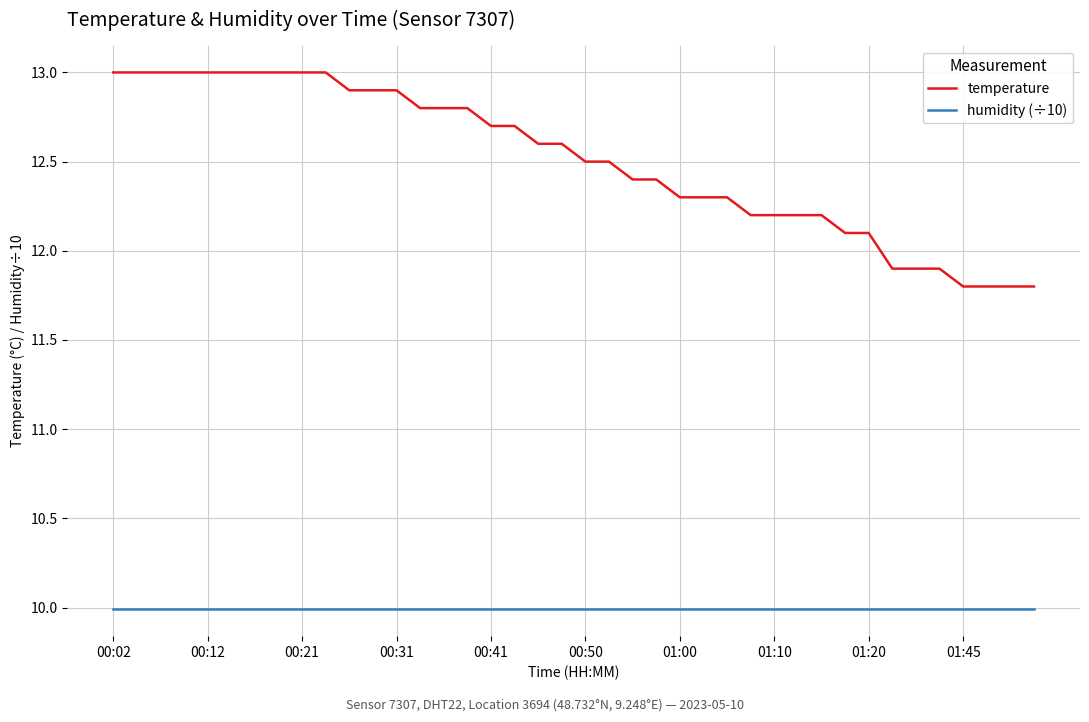

What is the sum of all temperature values?

500.3